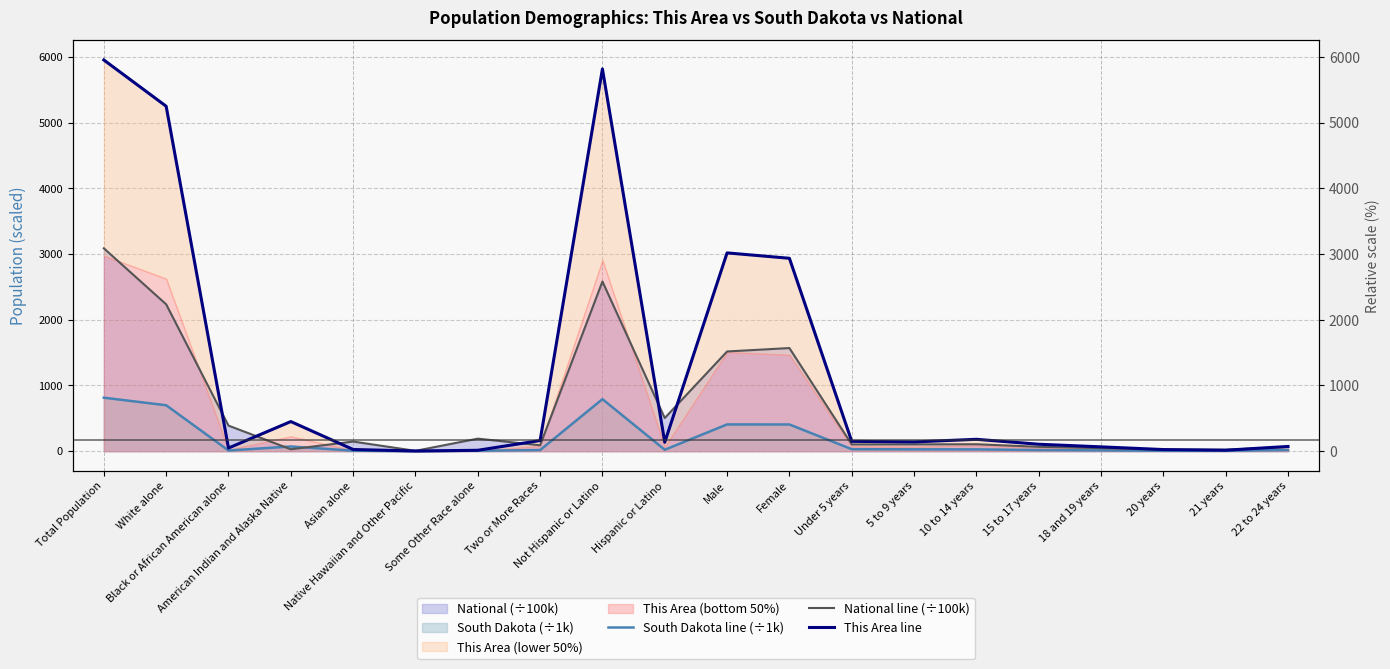

Where does the National line (÷100k) series first go above 105?

Total Population